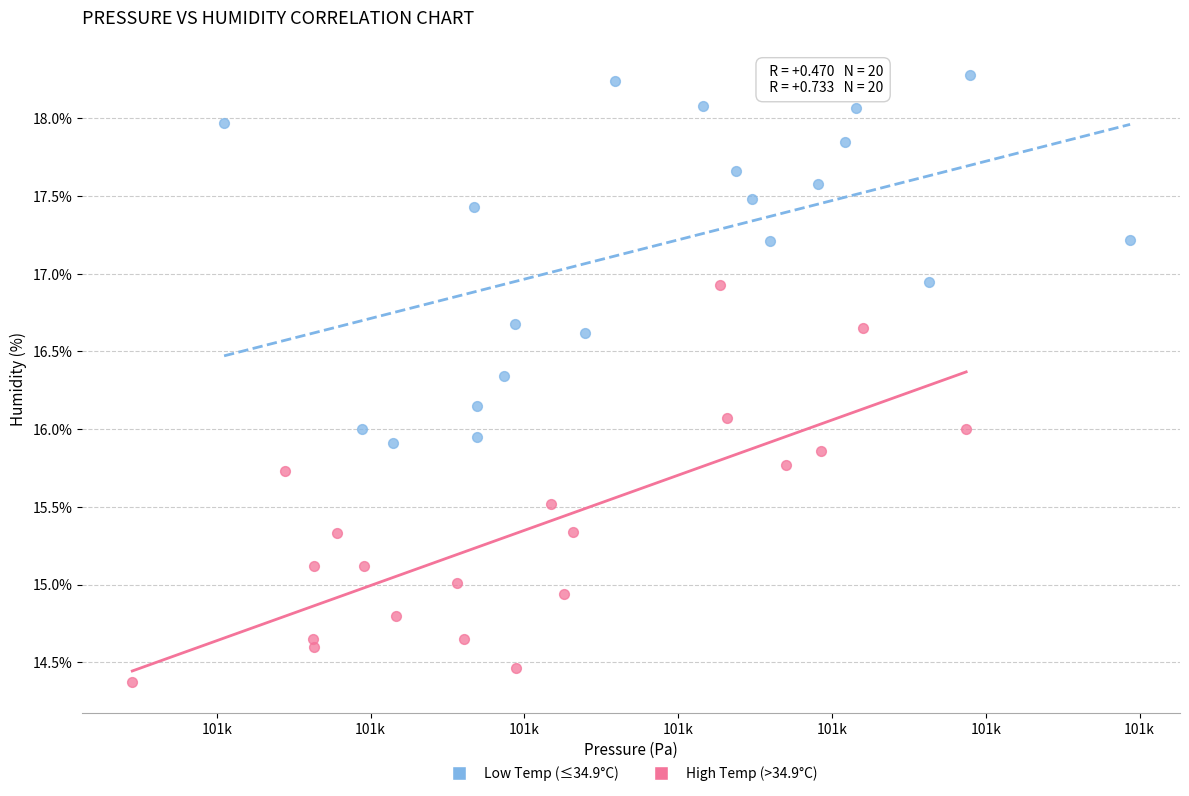

Which series contains the lowest Y value?

High Temp (>34.9°C)